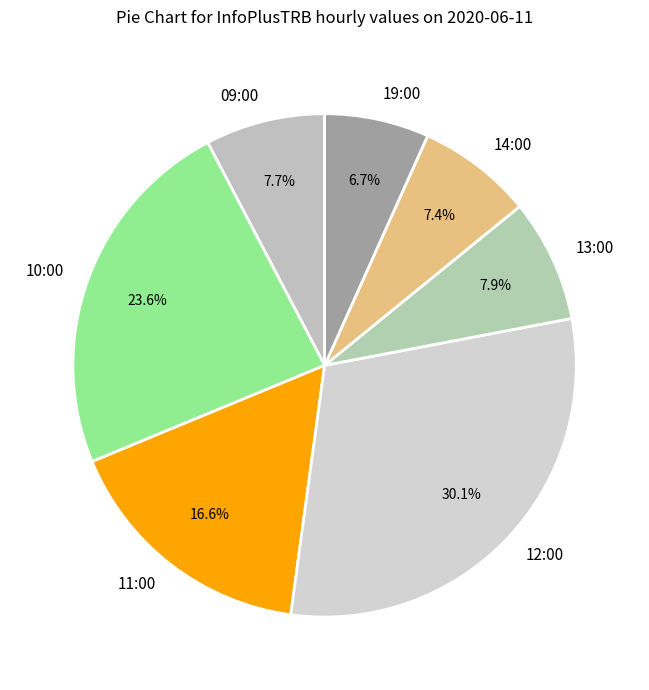

How much of the chart is everything except 12:00?

69.9%